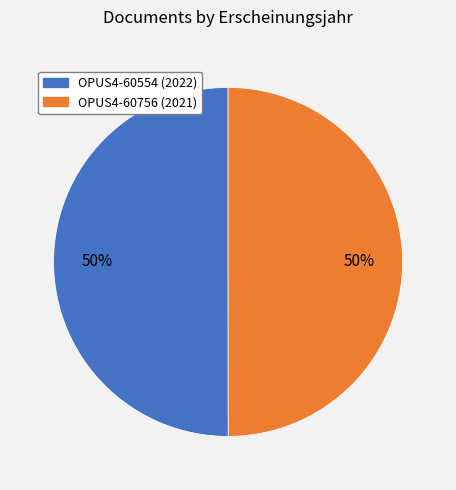

Is the sum of OPUS4-60756 and OPUS4-60554 greater than half?

Yes